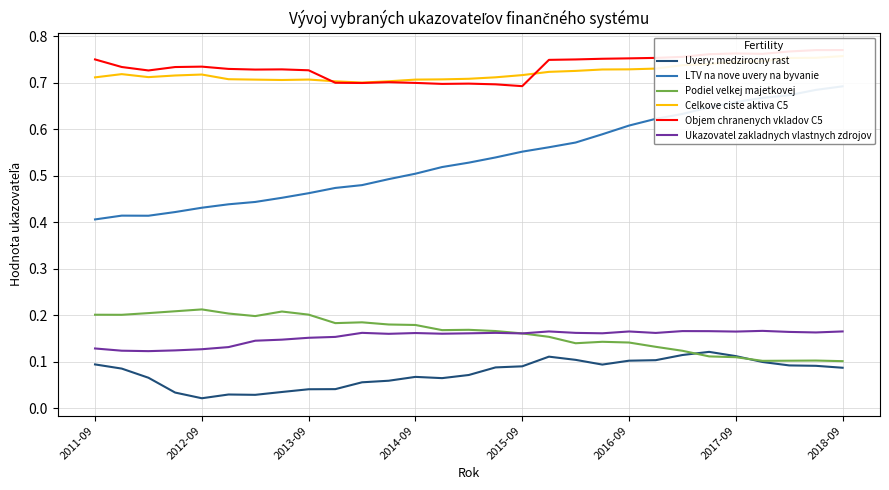

At which label does Celkove ciste aktiva C5 reach its minimum?

10